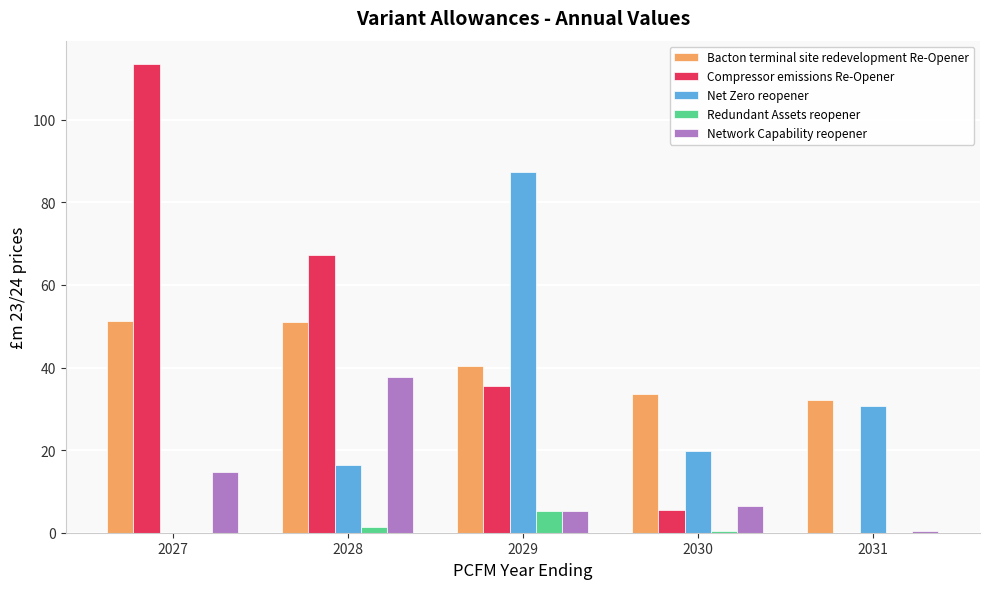

What is the spread (max minus min) of values at 2029?

82.2